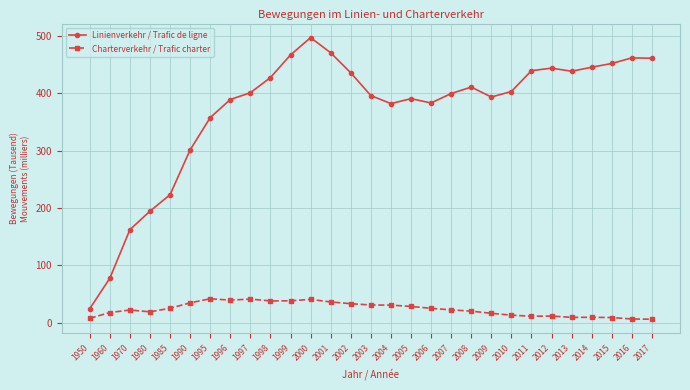

What is the value of the Linienverkehr / Trafic de ligne point at the 29th from the left?

461.5